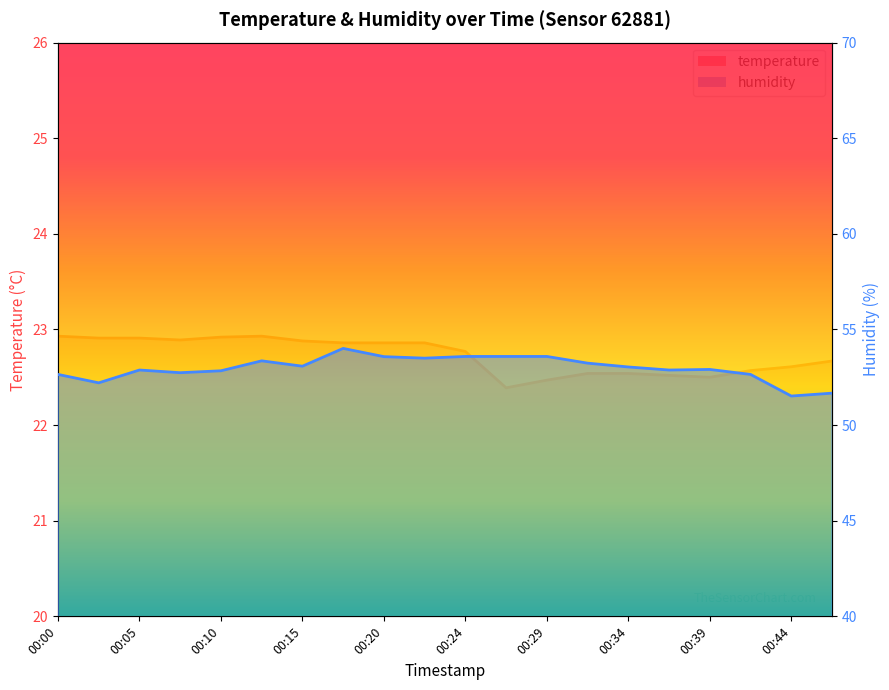

At how many categories does at least one series exceed 52?

18